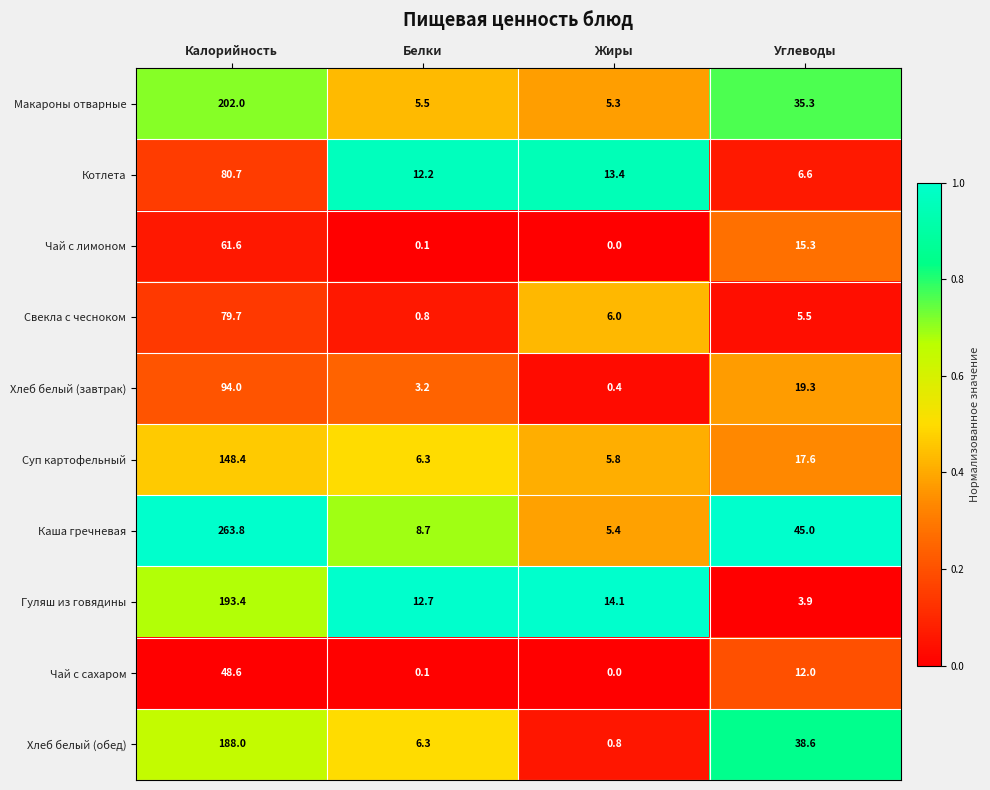

What value does the Гуляш из говядины series have at Калорийность?

193.4